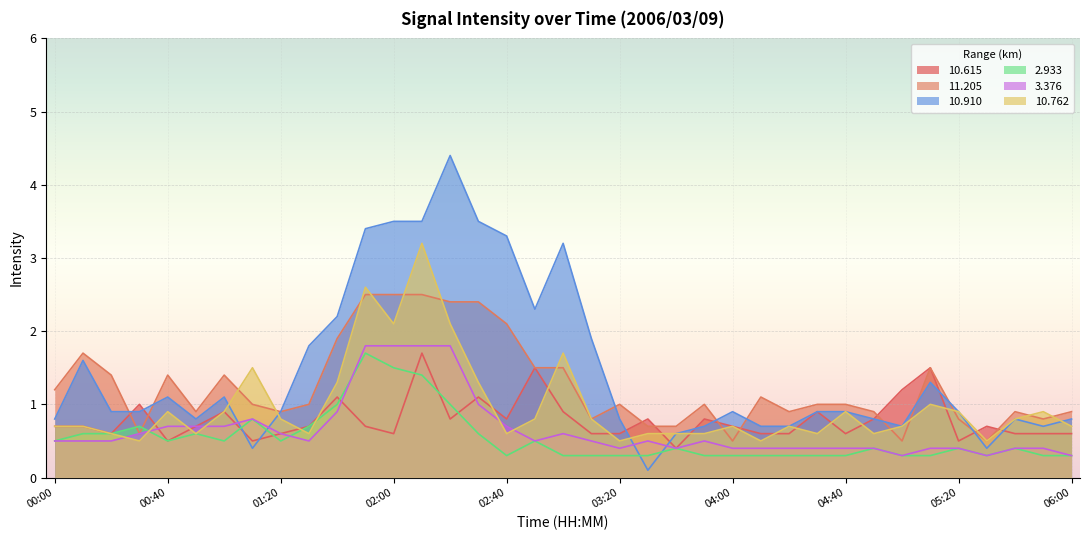

Reading right to left, what are all the values shown in this chart?

 10.615: 06:00=0.6	05:50=0.6	05:40=0.6	05:30=0.7	05:20=0.5	05:10=1.5	05:00=1.2	04:50=0.8	04:40=0.6	04:30=0.9	04:20=0.6	04:10=0.6	04:00=0.7	03:50=0.8	03:40=0.4	03:30=0.8	03:20=0.6	03:10=0.6	03:00=0.9	02:50=1.5	02:40=0.8	02:30=1.1	02:20=0.8	02:10=1.7	02:00=0.6	01:50=0.7	01:40=1.1	01:30=0.7	01:20=0.6	01:10=0.5	01:00=0.9	00:50=0.7	00:40=0.5	00:30=1.0	00:20=0.6	00:10=0.7	00:00=0.7
 11.205: 06:00=0.9	05:50=0.8	05:40=0.9	05:30=0.5	05:20=0.8	05:10=1.5	05:00=0.5	04:50=0.9	04:40=1.0	04:30=1.0	04:20=0.9	04:10=1.1	04:00=0.5	03:50=1.0	03:40=0.7	03:30=0.7	03:20=1.0	03:10=0.8	03:00=1.5	02:50=1.5	02:40=2.1	02:30=2.4	02:20=2.4	02:10=2.5	02:00=2.5	01:50=2.5	01:40=1.9	01:30=1.0	01:20=0.9	01:10=1.0	01:00=1.4	00:50=0.9	00:40=1.4	00:30=0.6	00:20=1.4	00:10=1.7	00:00=1.2
 10.910: 06:00=0.8	05:50=0.7	05:40=0.8	05:30=0.4	05:20=0.9	05:10=1.3	05:00=0.7	04:50=0.8	04:40=0.9	04:30=0.9	04:20=0.7	04:10=0.7	04:00=0.9	03:50=0.7	03:40=0.6	03:30=0.1	03:20=0.8	03:10=1.9	03:00=3.2	02:50=2.3	02:40=3.3	02:30=3.5	02:20=4.4	02:10=3.5	02:00=3.5	01:50=3.4	01:40=2.2	01:30=1.8	01:20=0.9	01:10=0.4	01:00=1.1	00:50=0.8	00:40=1.1	00:30=0.9	00:20=0.9	00:10=1.6	00:00=0.8
  2.933: 06:00=0.3	05:50=0.3	05:40=0.4	05:30=0.3	05:20=0.4	05:10=0.3	05:00=0.3	04:50=0.4	04:40=0.3	04:30=0.3	04:20=0.3	04:10=0.3	04:00=0.3	03:50=0.3	03:40=0.4	03:30=0.3	03:20=0.3	03:10=0.3	03:00=0.3	02:50=0.5	02:40=0.3	02:30=0.6	02:20=1.0	02:10=1.4	02:00=1.5	01:50=1.7	01:40=1.0	01:30=0.7	01:20=0.5	01:10=0.8	01:00=0.5	00:50=0.6	00:40=0.5	00:30=0.7	00:20=0.6	00:10=0.6	00:00=0.5
  3.376: 06:00=0.3	05:50=0.4	05:40=0.4	05:30=0.3	05:20=0.4	05:10=0.4	05:00=0.3	04:50=0.4	04:40=0.4	04:30=0.4	04:20=0.4	04:10=0.4	04:00=0.4	03:50=0.5	03:40=0.4	03:30=0.5	03:20=0.4	03:10=0.5	03:00=0.6	02:50=0.5	02:40=0.7	02:30=1.0	02:20=1.8	02:10=1.8	02:00=1.8	01:50=1.8	01:40=0.9	01:30=0.5	01:20=0.6	01:10=0.8	01:00=0.7	00:50=0.7	00:40=0.7	00:30=0.6	00:20=0.5	00:10=0.5	00:00=0.5
 10.762: 06:00=0.7	05:50=0.9	05:40=0.8	05:30=0.5	05:20=0.9	05:10=1.0	05:00=0.7	04:50=0.6	04:40=0.9	04:30=0.6	04:20=0.7	04:10=0.5	04:00=0.7	03:50=0.6	03:40=0.6	03:30=0.6	03:20=0.5	03:10=0.8	03:00=1.7	02:50=0.8	02:40=0.6	02:30=1.3	02:20=2.1	02:10=3.2	02:00=2.1	01:50=2.6	01:40=1.3	01:30=0.6	01:20=0.8	01:10=1.5	01:00=0.9	00:50=0.6	00:40=0.9	00:30=0.5	00:20=0.6	00:10=0.7	00:00=0.7